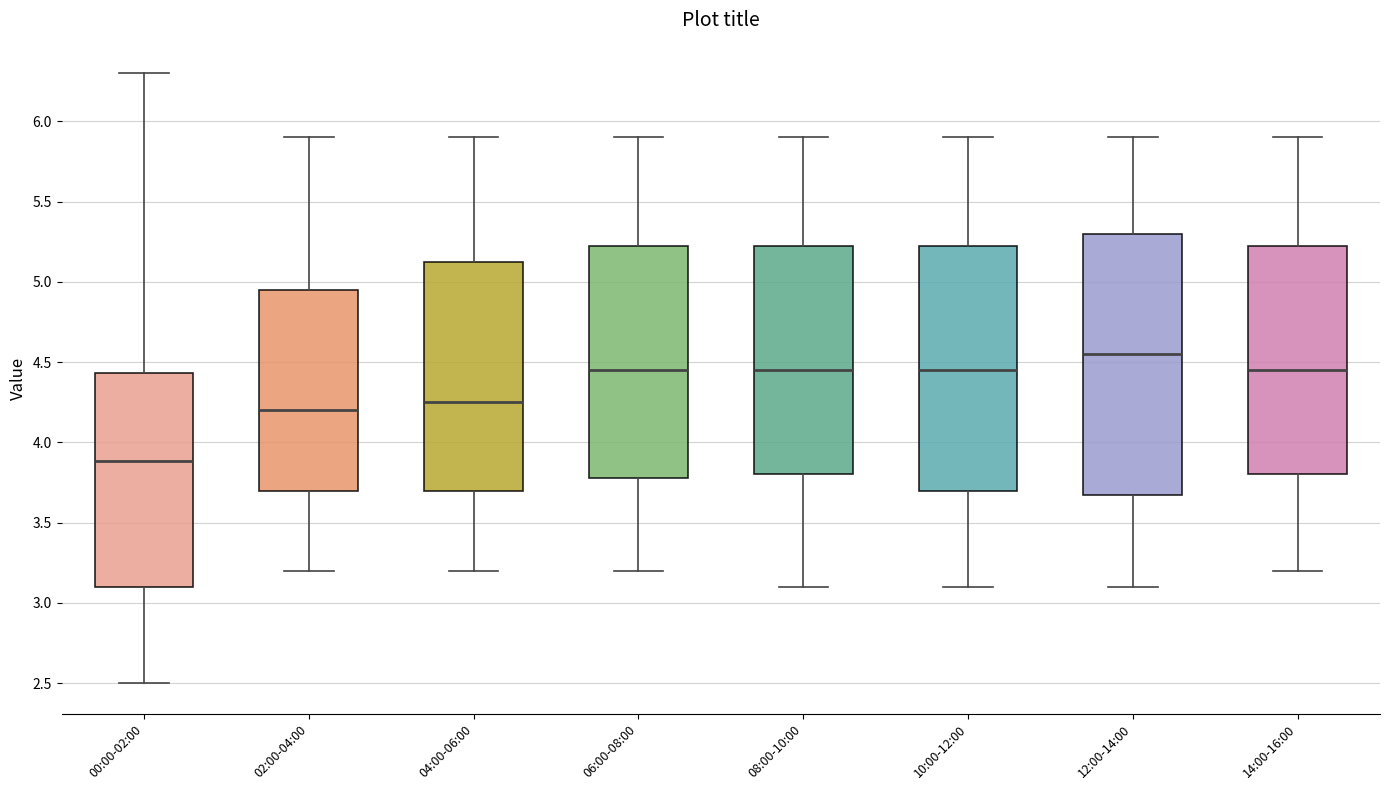

Which box has the lowest median line?

00:00-02:00